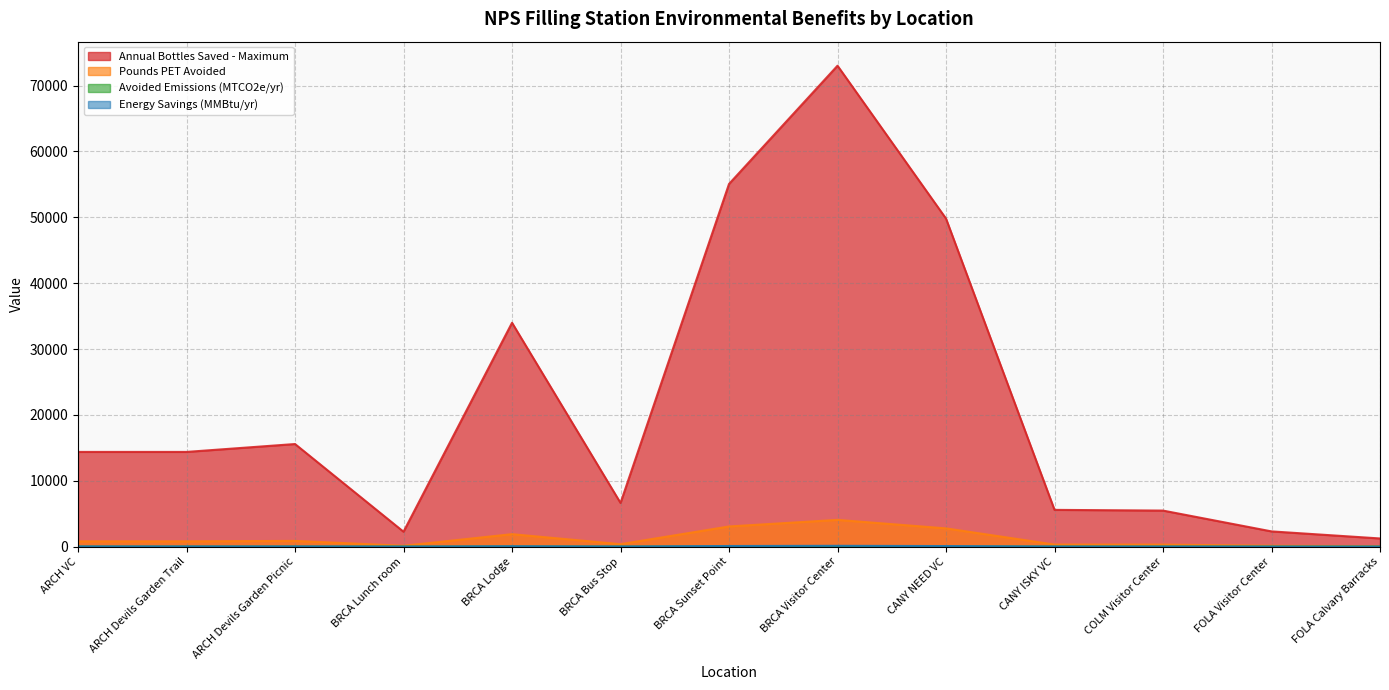

How many values in the Energy Savings (MMBtu/yr) series are below 23?

6